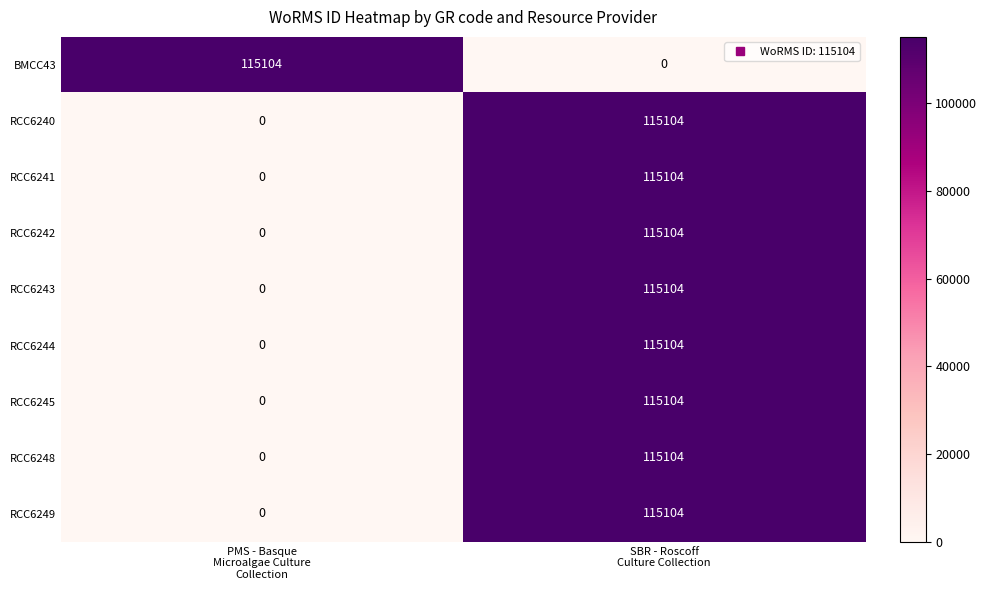

What is the greatest value displayed?

115104